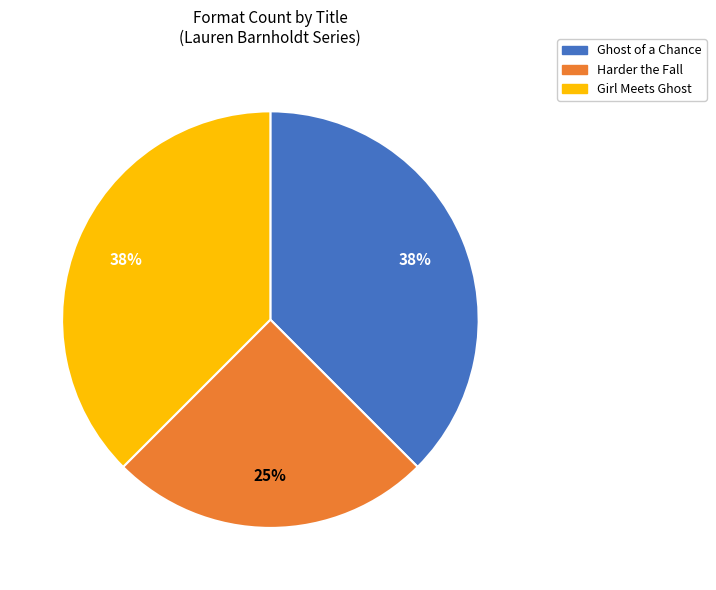

True or false: Harder the Fall accounts for 25% of the total.

True